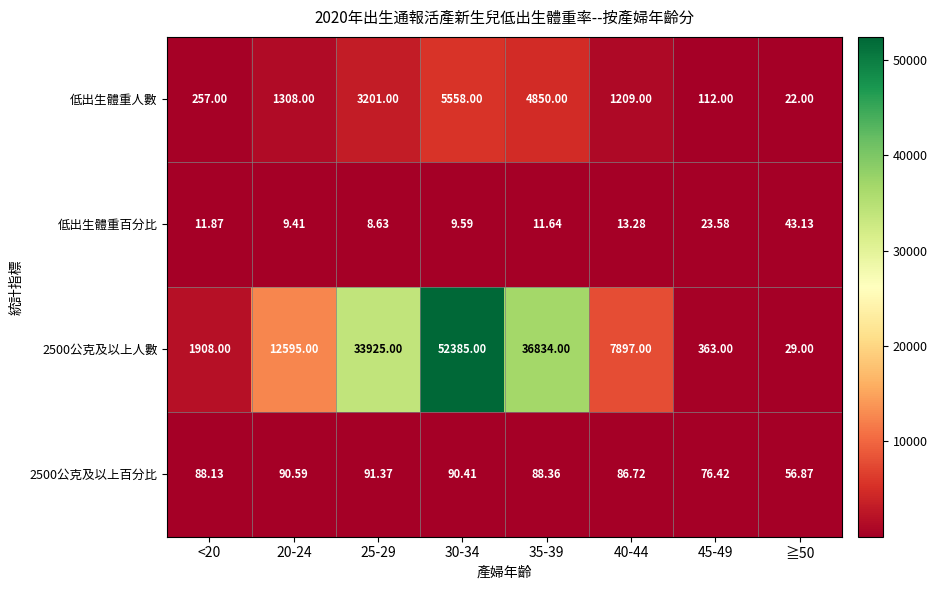

How many series are shown in this chart?

4